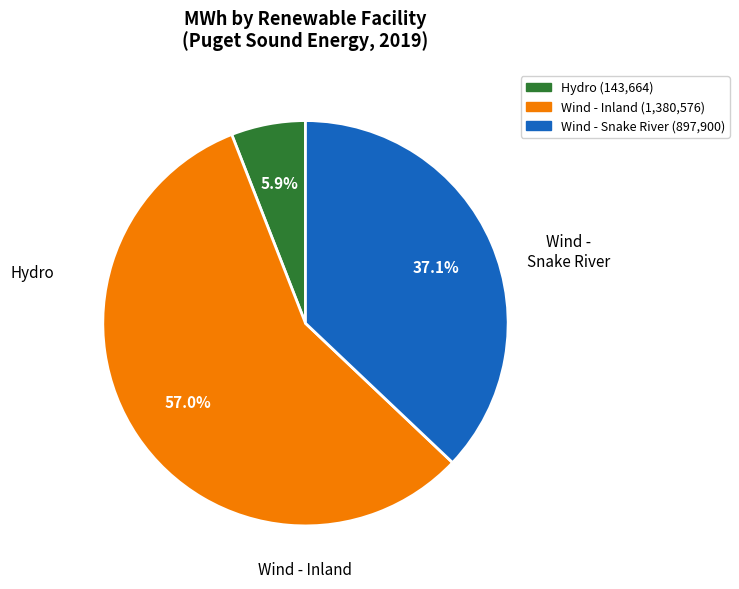

How many segments does this pie chart have?

3